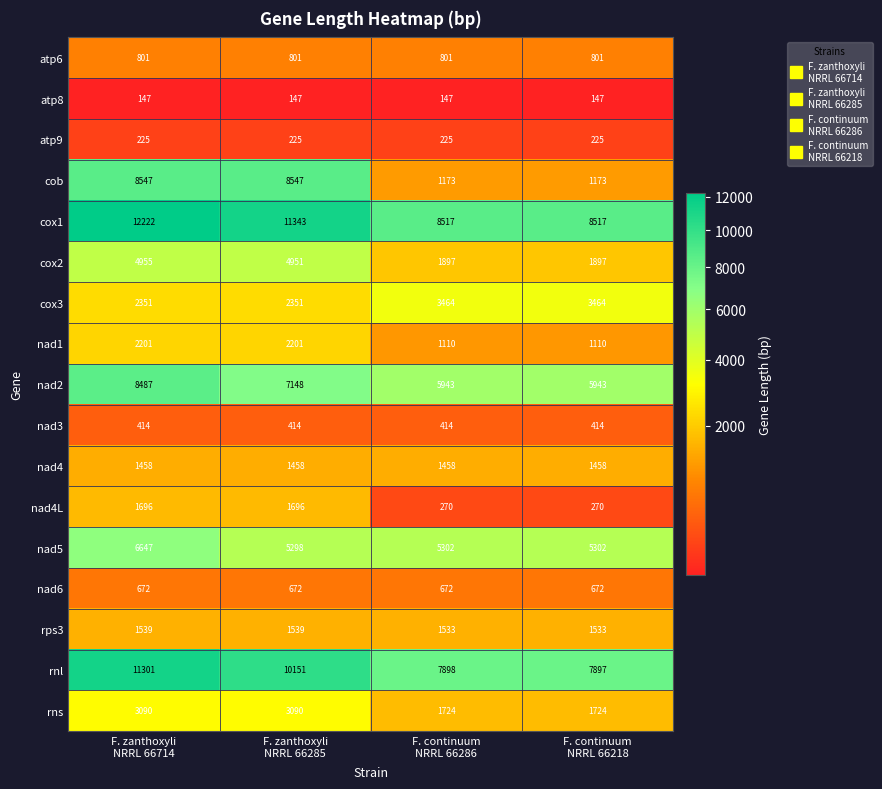

At how many categories does at least one series exceed 10016?

2